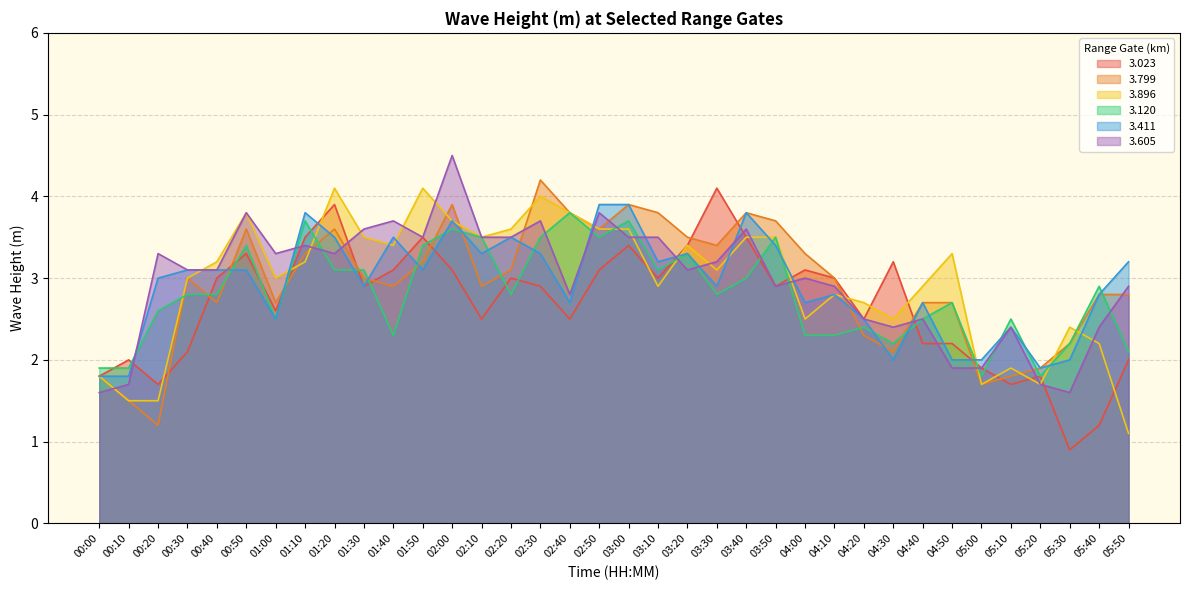

What is the sum of all 3.896 values?

106.0